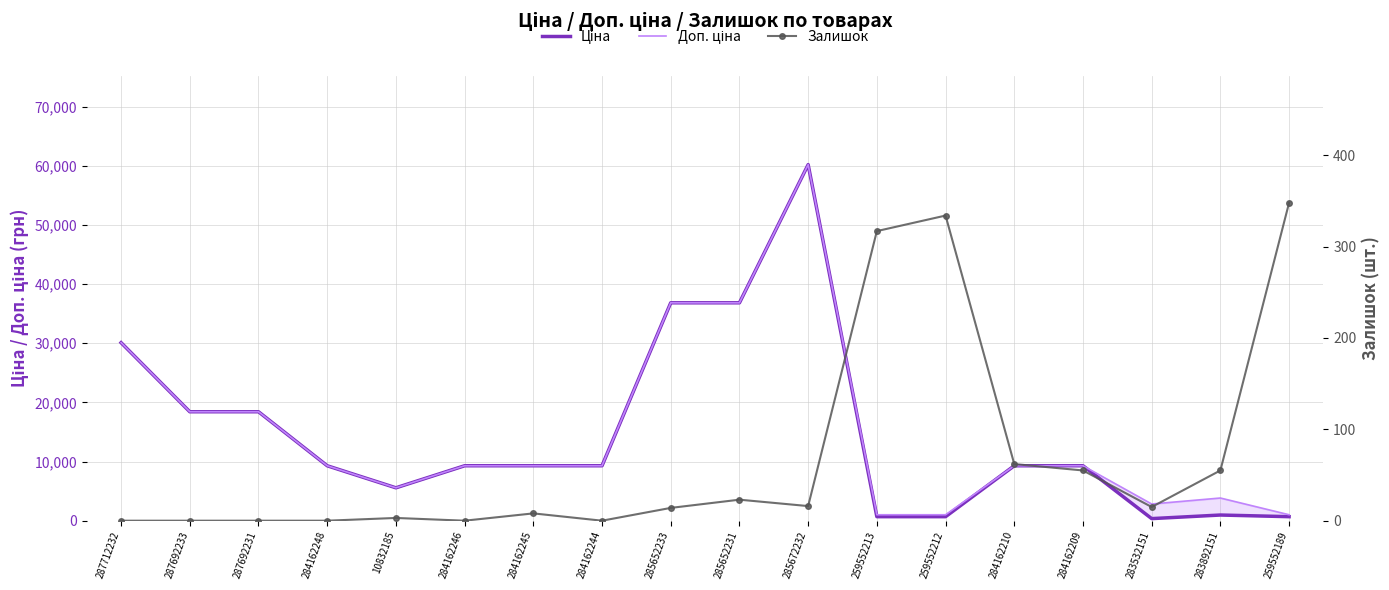

Is it true that Ціна equals 2833.9 at 284162209?

False